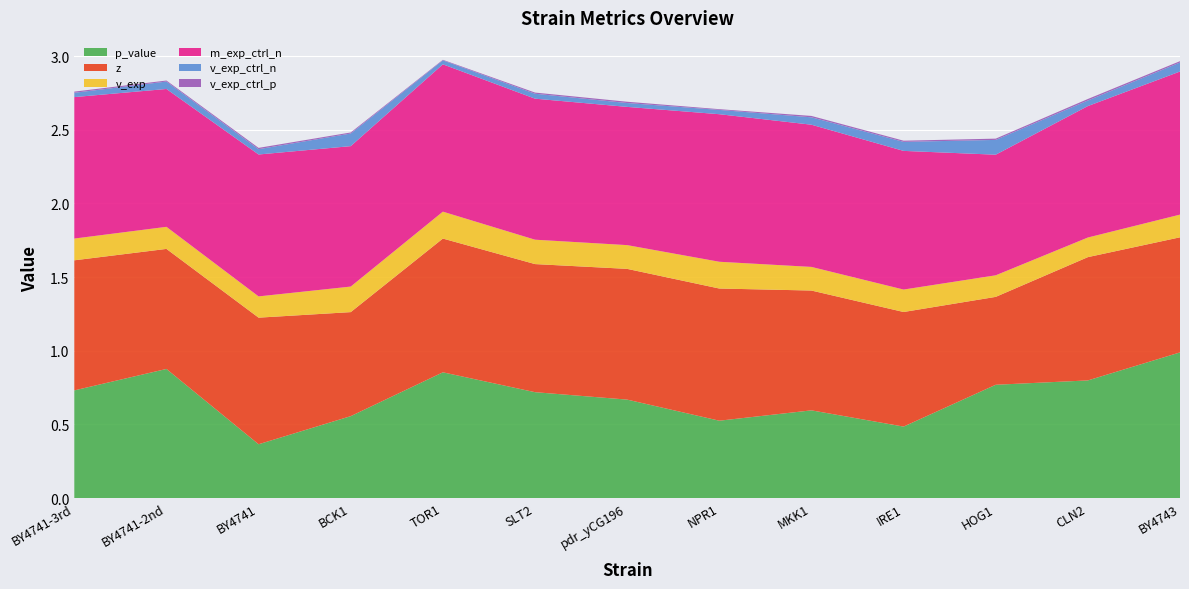

Reading left to right, list all the values displayed in this chart.

p_value: BY4741-3rd=0.7	BY4741-2nd=0.9	BY4741=0.4	BCK1=0.6	TOR1=0.9	SLT2=0.7	pdr_yCG196=0.7	NPR1=0.5	MKK1=0.6	IRE1=0.5	HOG1=0.8	CLN2=0.8	BY4743=1.0
z: BY4741-3rd=0.9	BY4741-2nd=0.8	BY4741=0.9	BCK1=0.7	TOR1=0.9	SLT2=0.9	pdr_yCG196=0.9	NPR1=0.9	MKK1=0.8	IRE1=0.8	HOG1=0.6	CLN2=0.8	BY4743=0.8
v_exp: BY4741-3rd=0.1	BY4741-2nd=0.1	BY4741=0.1	BCK1=0.2	TOR1=0.2	SLT2=0.2	pdr_yCG196=0.2	NPR1=0.2	MKK1=0.2	IRE1=0.2	HOG1=0.1	CLN2=0.1	BY4743=0.2
m_exp_ctrl_n: BY4741-3rd=1.0	BY4741-2nd=0.9	BY4741=1.0	BCK1=1.0	TOR1=1.0	SLT2=1.0	pdr_yCG196=0.9	NPR1=1.0	MKK1=1.0	IRE1=0.9	HOG1=0.8	CLN2=0.9	BY4743=1.0
v_exp_ctrl_n: BY4741-3rd=0.0	BY4741-2nd=0.1	BY4741=0.0	BCK1=0.1	TOR1=0.0	SLT2=0.0	pdr_yCG196=0.0	NPR1=0.0	MKK1=0.1	IRE1=0.1	HOG1=0.1	CLN2=0.0	BY4743=0.1
v_exp_ctrl_p: BY4741-3rd=0.0	BY4741-2nd=0.0	BY4741=0.0	BCK1=0.0	TOR1=0.0	SLT2=0.0	pdr_yCG196=0.0	NPR1=0.0	MKK1=0.0	IRE1=0.0	HOG1=0.0	CLN2=0.0	BY4743=0.0